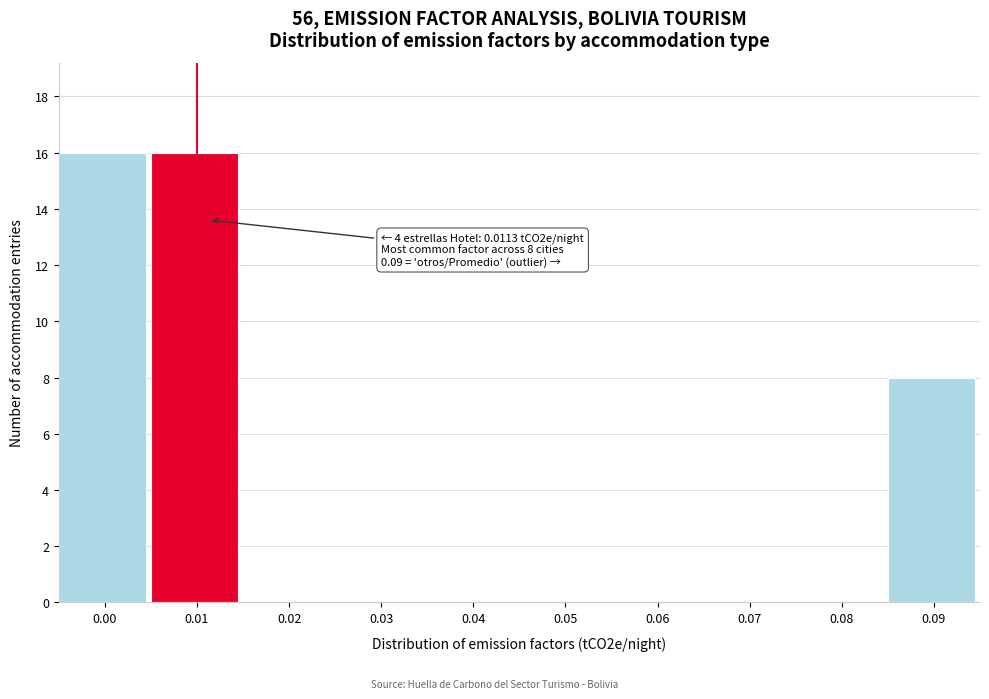

Reading left to right, extract all data points from this chart.

0.00=16	0.01=16	0.02=0	0.03=0	0.04=0	0.05=0	0.06=0	0.07=0	0.08=0	0.09=8